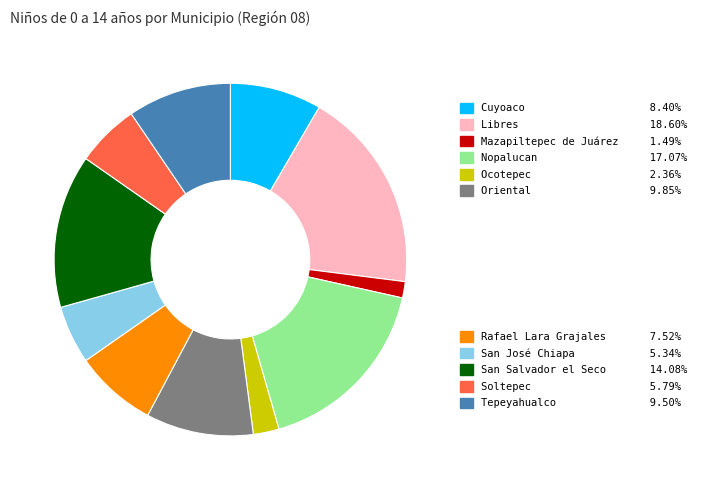

Does any single category account for the majority?

No